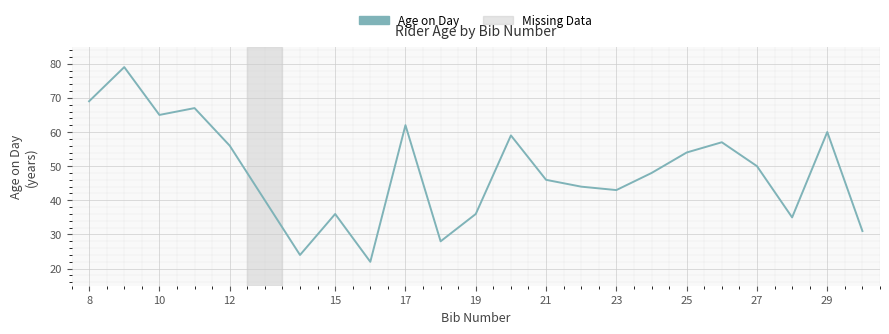

What is the minimum value shown in the chart?

22